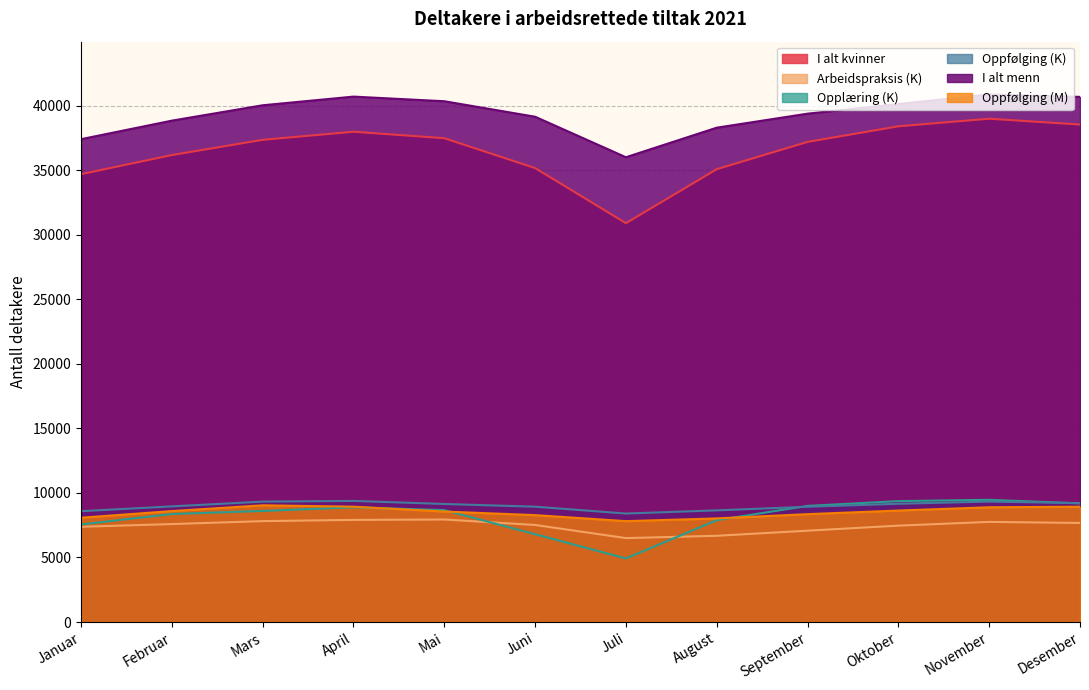

What is the lowest value of the Oppfølging (K) series?

8403